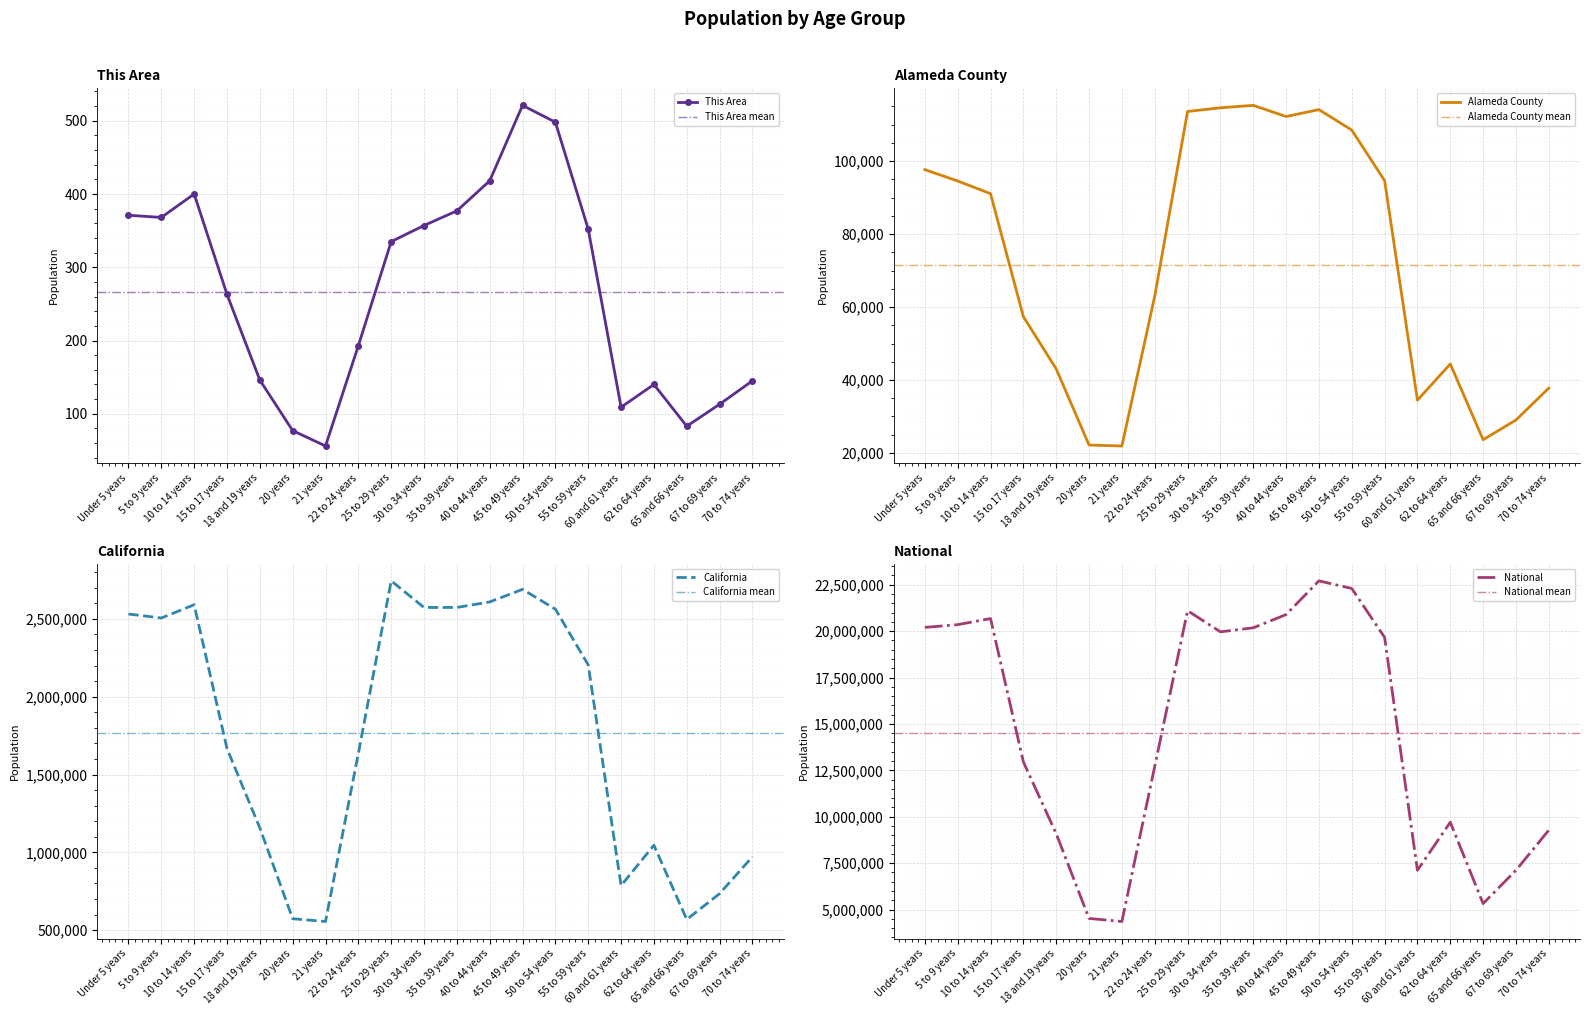

Is this an area chart (filled region under the line)?

No